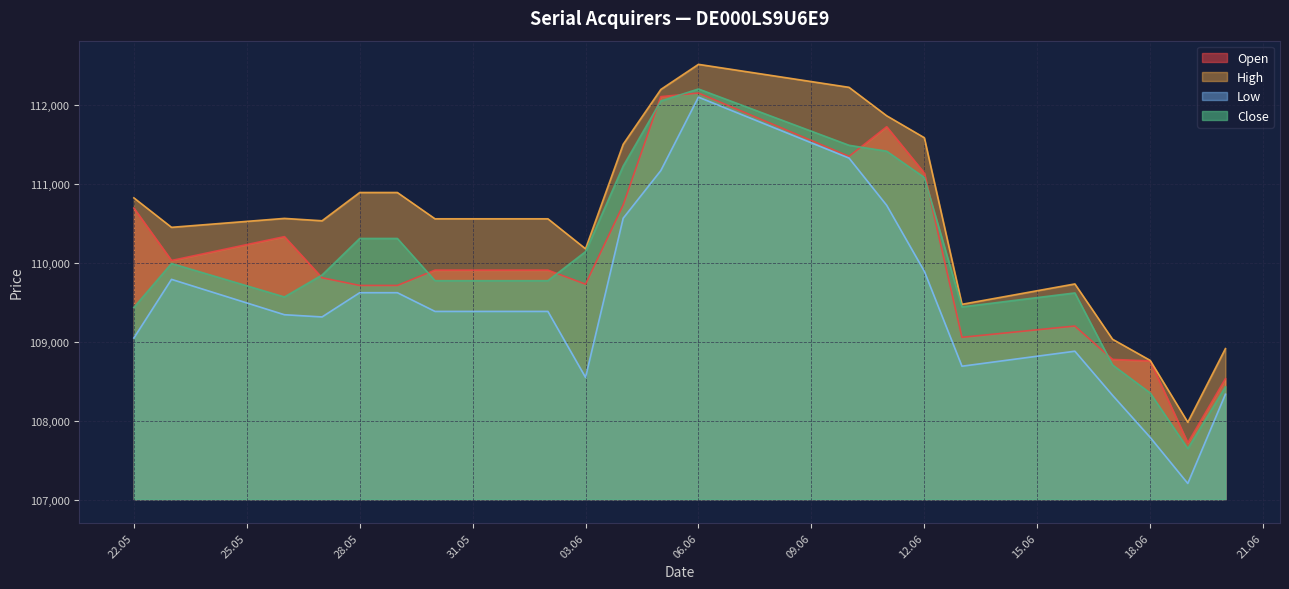

Is it true that Low equals 109346 at 26.05.2025?

True